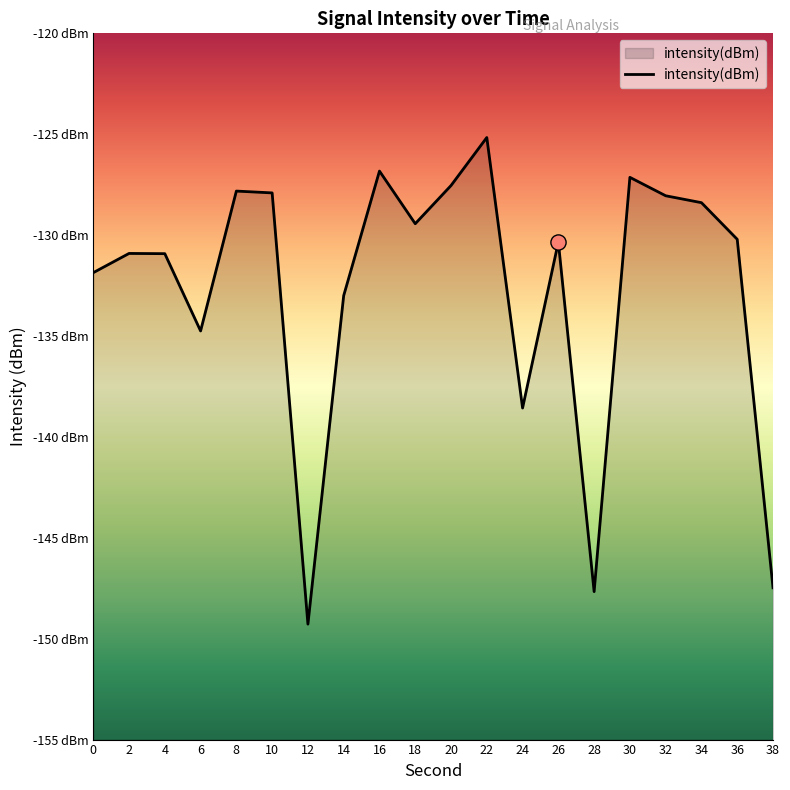

Which has a higher value, 32 or 20?

20